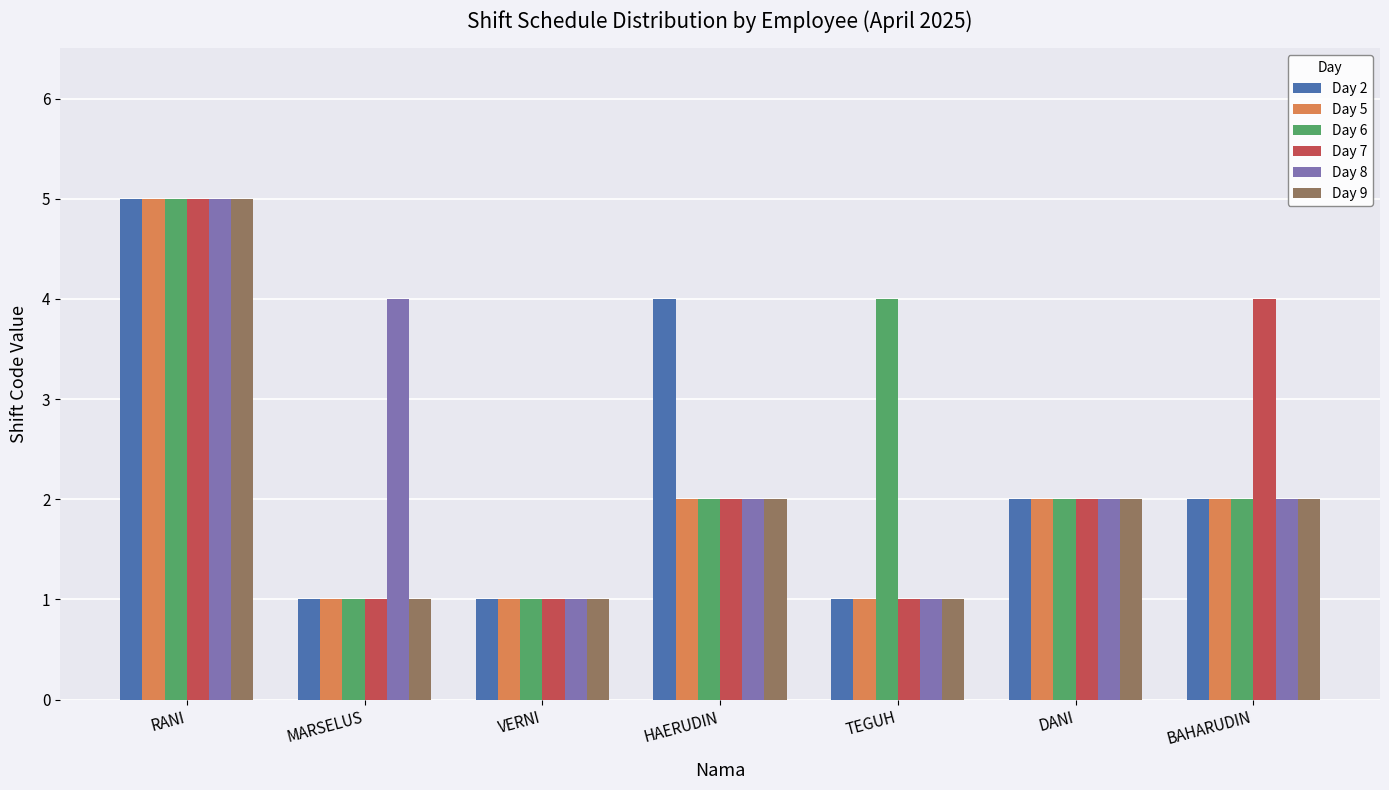

What is the maximum value for Day 9?

5